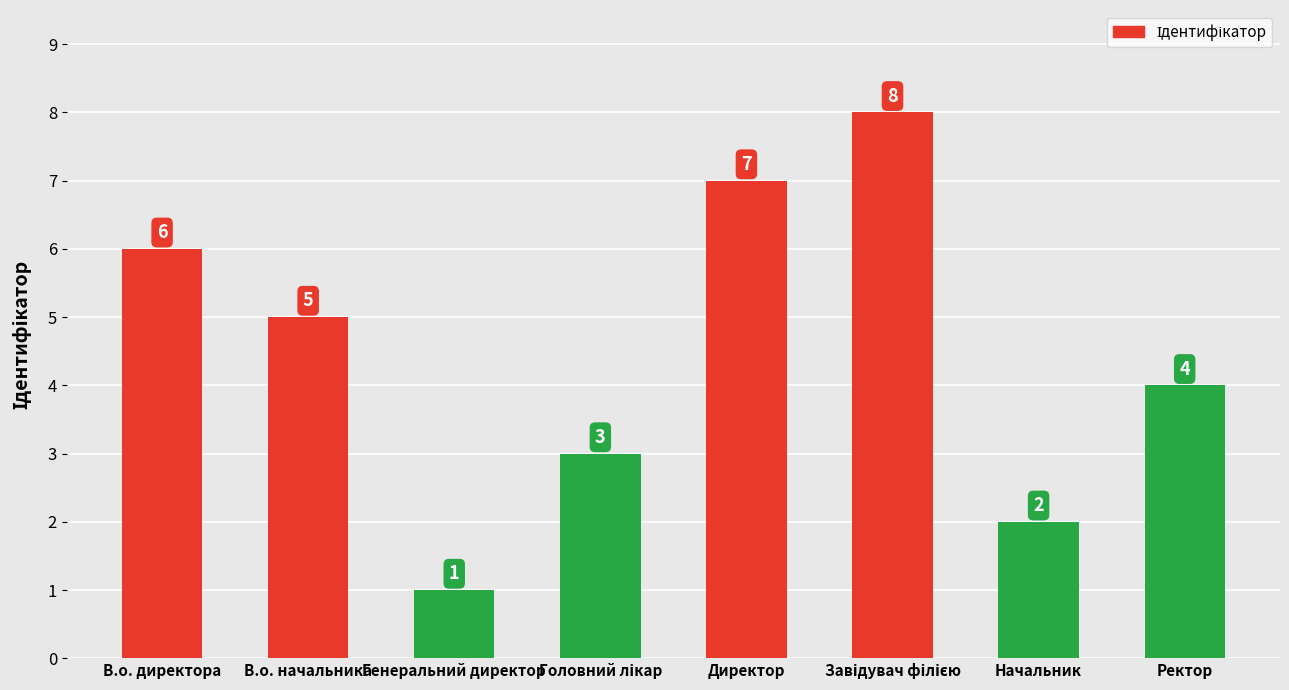

Reading left to right, what are all the values shown in this chart?

6	5	1	3	7	8	2	4